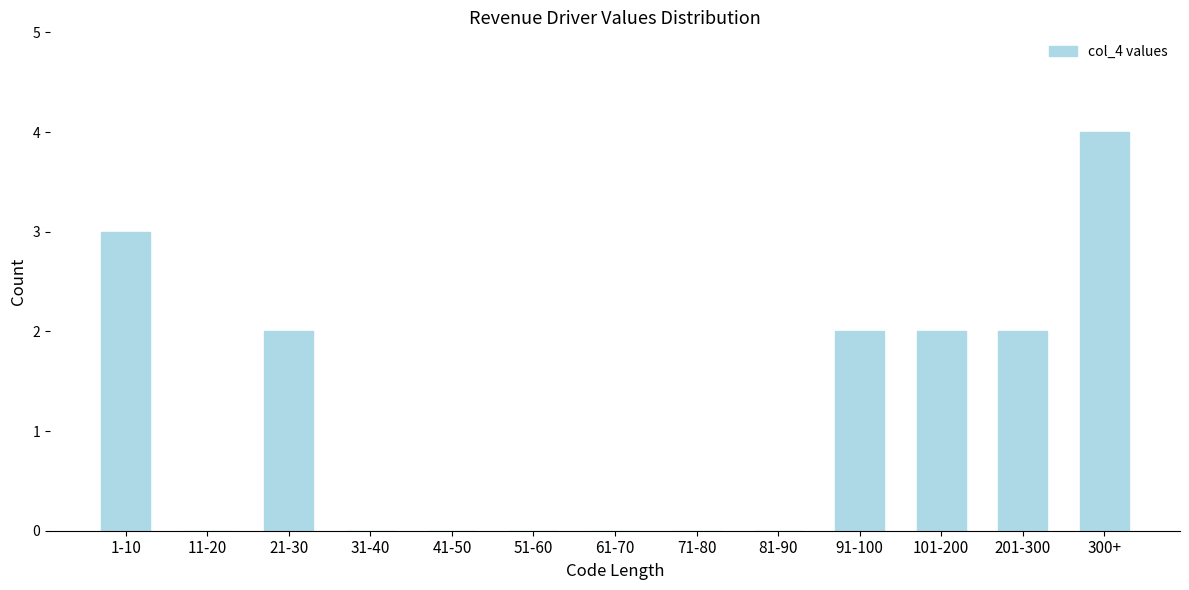

Reading left to right, what are all the values shown in this chart?

1-10=3	11-20=0	21-30=2	31-40=0	41-50=0	51-60=0	61-70=0	71-80=0	81-90=0	91-100=2	101-200=2	201-300=2	300+=4